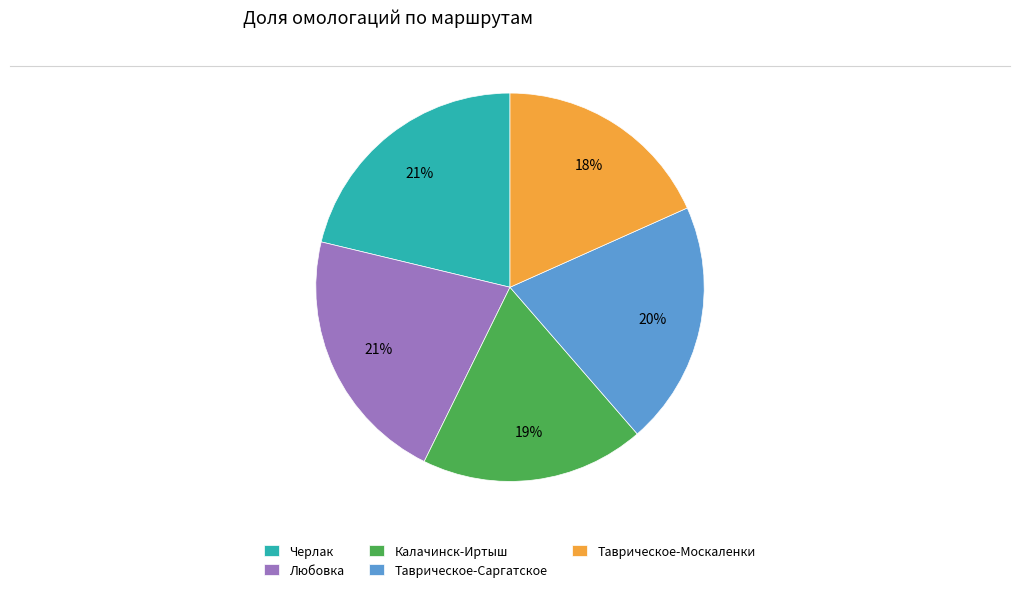

To the nearest percent, what portion does Калачинск-Иртыш represent?

19%